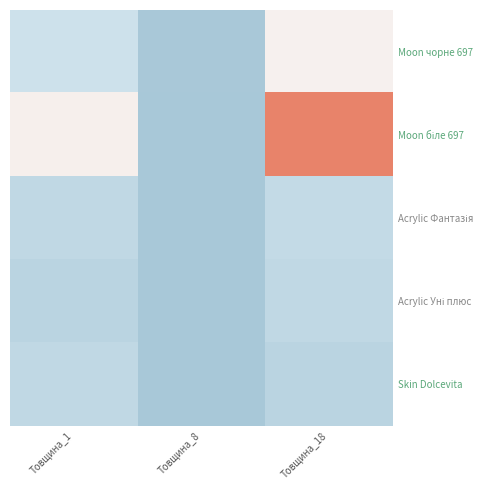

At how many categories does at least one series exceed 50470?

1